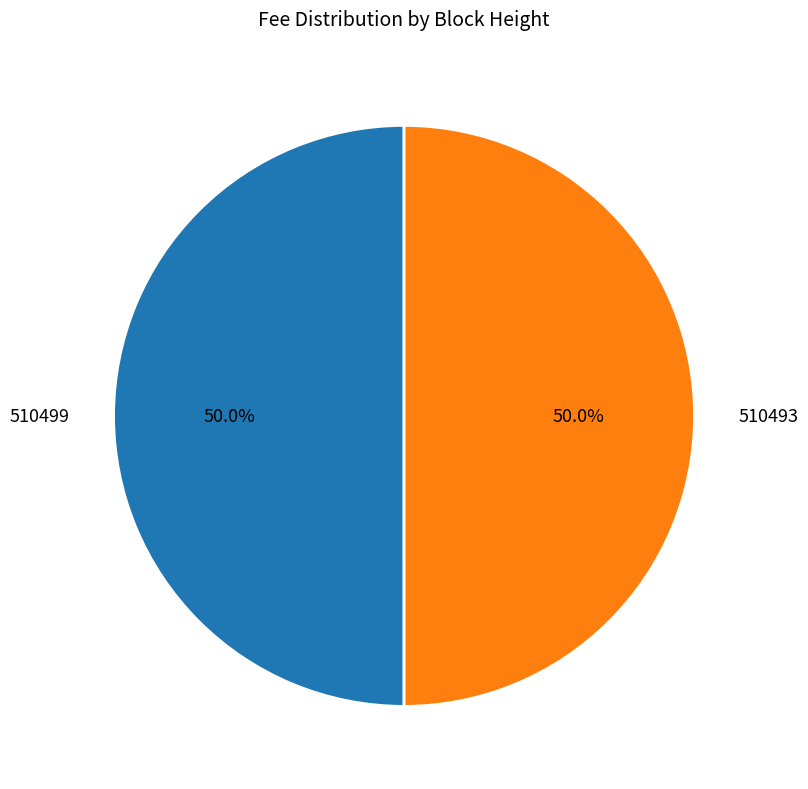

What portion of the pie excludes 510493?

50.0%